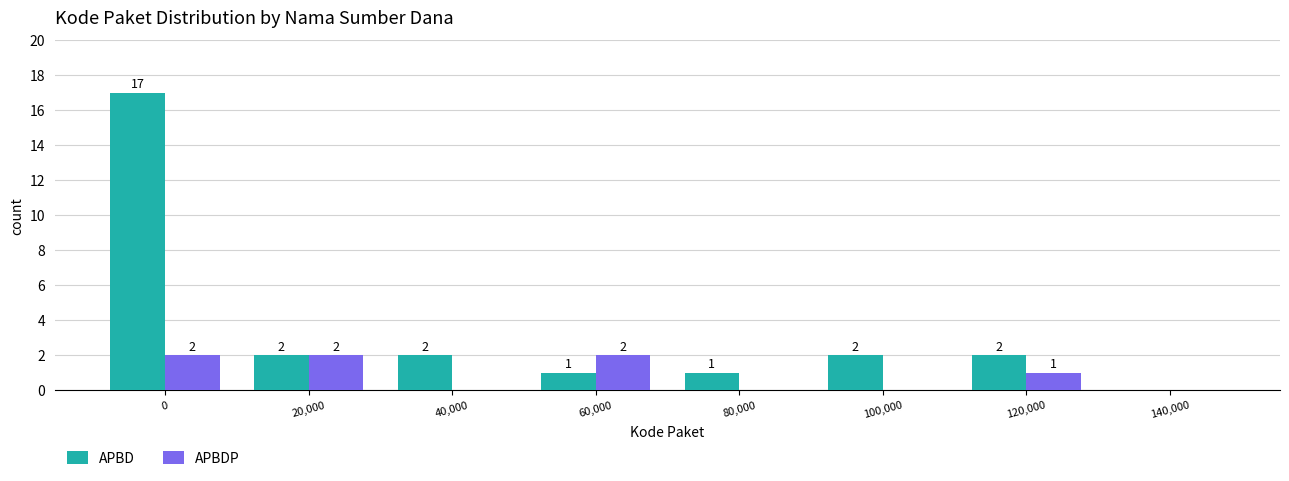

Reading right to left, what are all the values shown in this chart?

APBD: 140,000=0	120,000=2	100,000=2	80,000=1	60,000=1	40,000=2	20,000=2	0=17
APBDP: 140,000=0	120,000=1	100,000=0	80,000=0	60,000=2	40,000=0	20,000=2	0=2